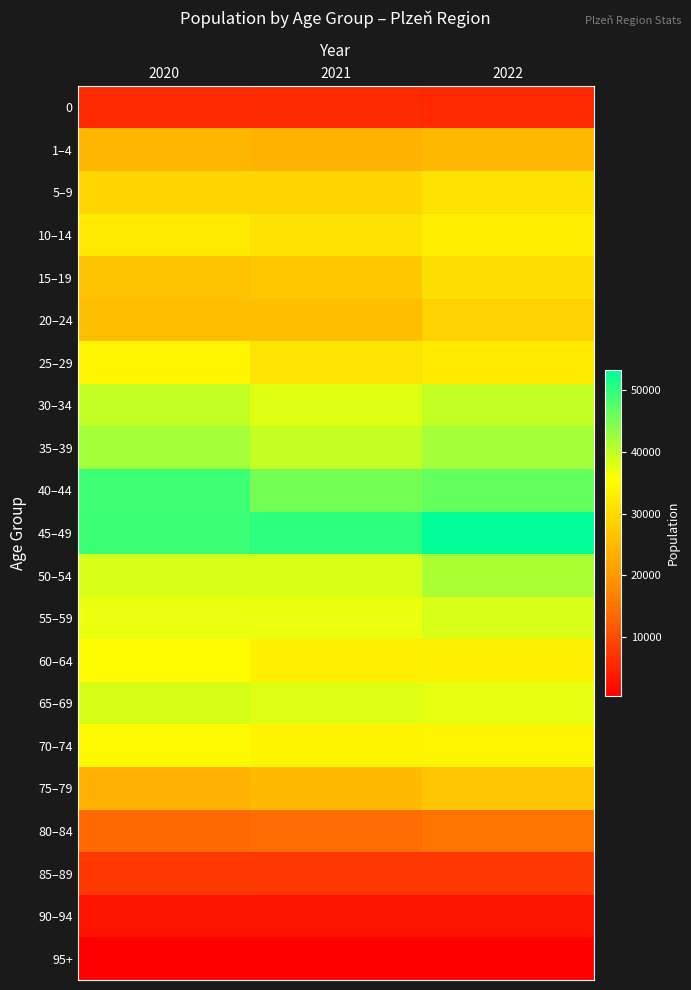

Reading right to left, transcribe all the data shown in this chart.

0: 2022=5563	2021=5943	2020=5892
1–4: 2022=24895	2021=23963	2020=24523
5–9: 2022=31482	2021=29395	2020=29455
10–14: 2022=33120	2021=31412	2020=32430
15–19: 2022=30829	2021=27209	2020=26410
20–24: 2022=28637	2021=25846	2020=25990
25–29: 2022=32449	2021=31552	2020=34127
30–34: 2022=39738	2021=37865	2020=39831
35–39: 2022=42000	2021=39558	2020=41989
40–44: 2022=46267	2021=45298	2020=48971
45–49: 2022=53235	2021=50119	2020=49170
50–54: 2022=41424	2021=38196	2020=38337
55–59: 2022=38353	2021=37093	2020=37101
60–64: 2022=33264	2021=33465	2020=35180
65–69: 2022=37288	2021=37791	2020=38408
70–74: 2022=34108	2021=34049	2020=34770
75–79: 2022=26954	2021=25103	2020=23700
80–84: 2022=14919	2021=14080	2020=13731
85–89: 2022=7461	2021=7440	2020=7681
90–94: 2022=2890	2021=2852	2020=2815
95+: 2022=512	2021=478	2020=530